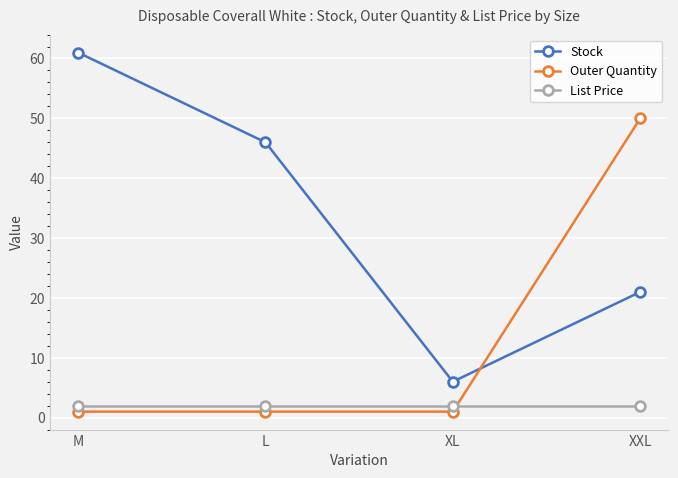

What is the label of the 2nd point from the right?

XL